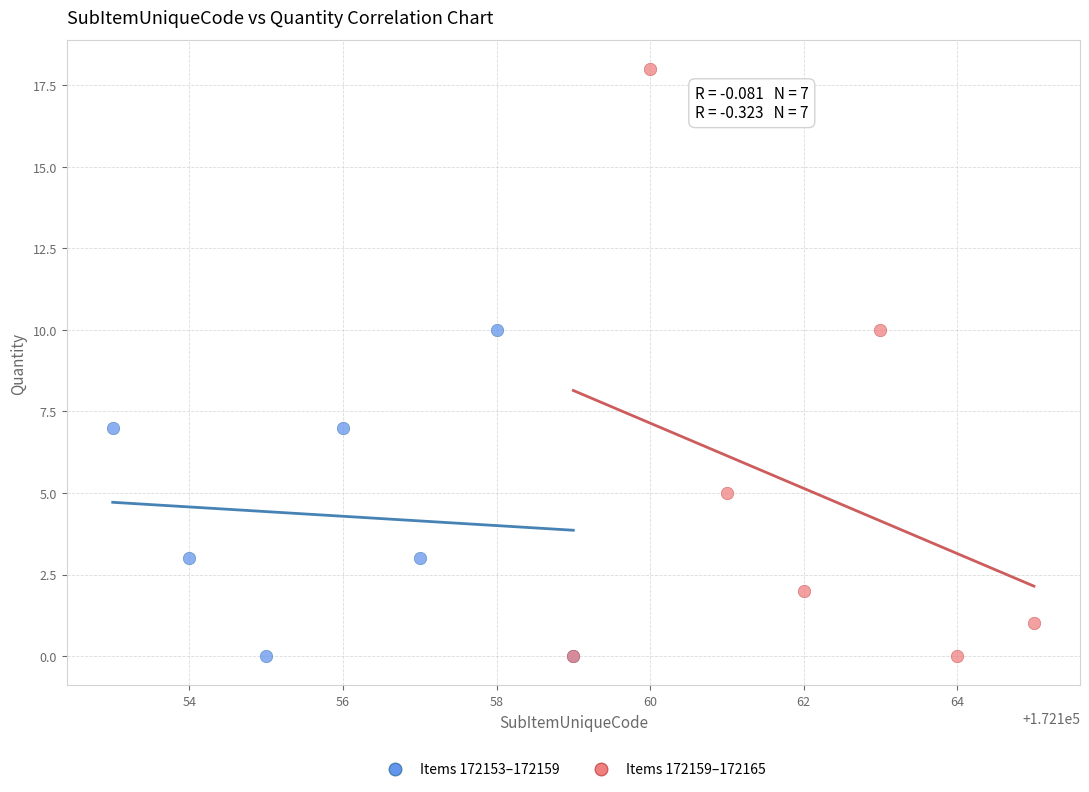

Which series contains the highest Y value?

Items 172159–172165